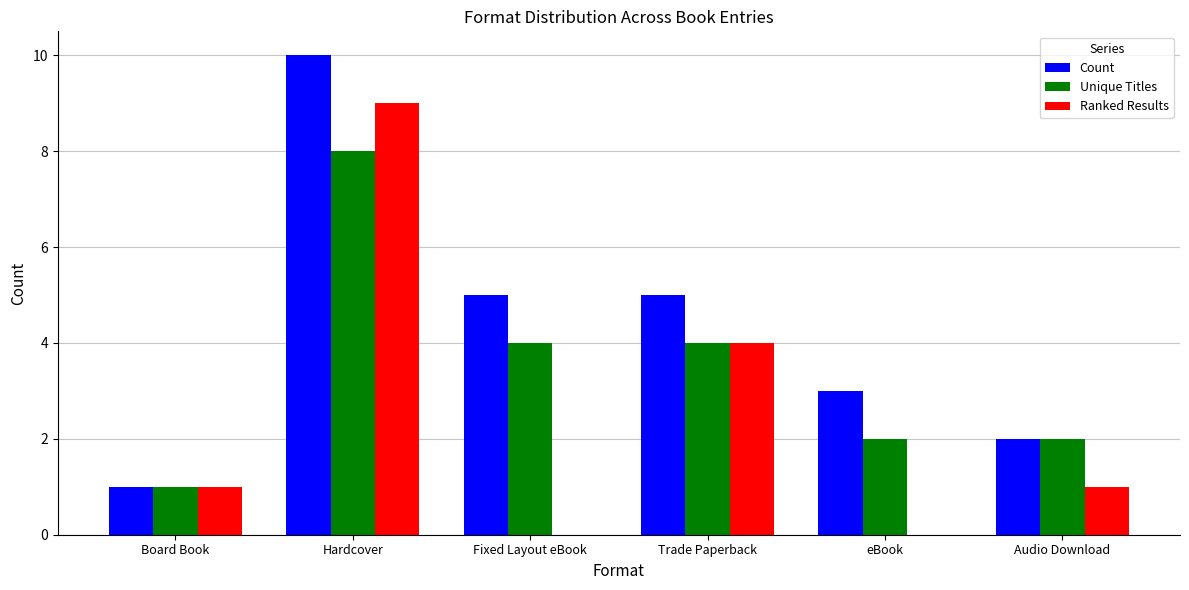

Which category has the highest value in the Unique Titles series?

Hardcover